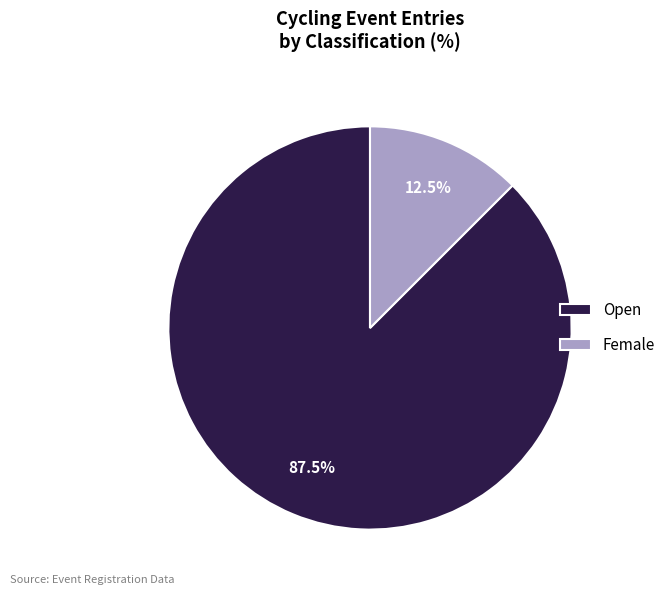

Which has a higher value, Female or Open?

Open